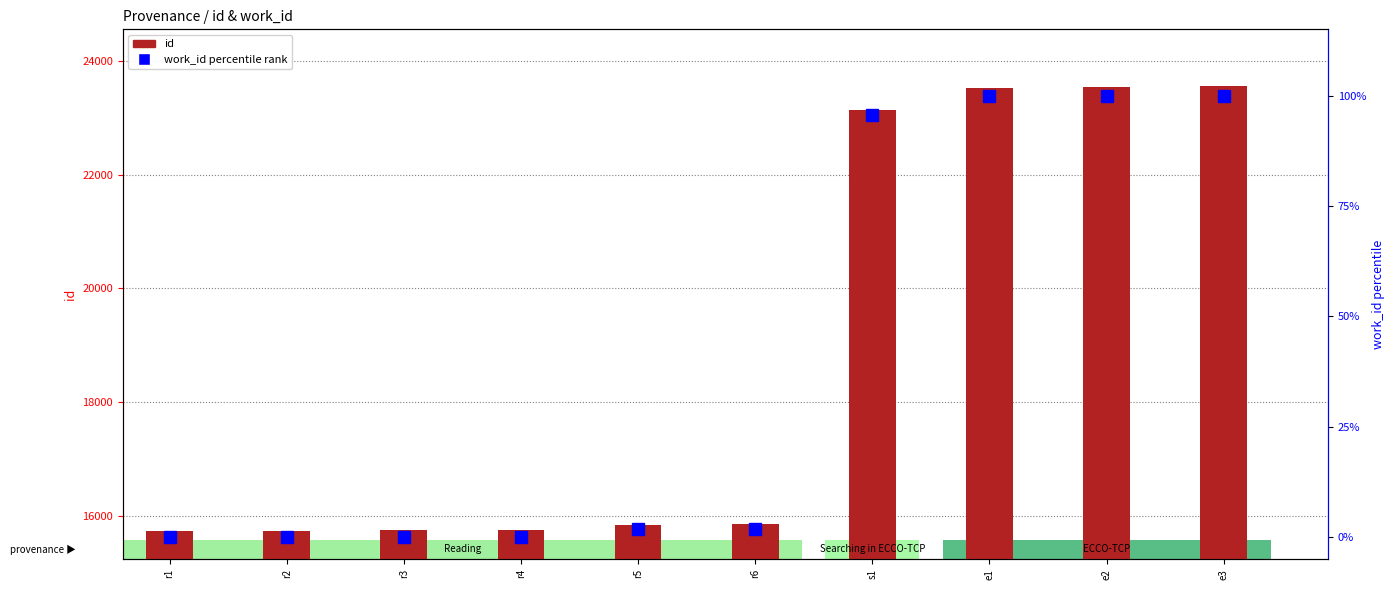

Rank the series at e1 from lowest to highest value.

work_id percentile rank, id